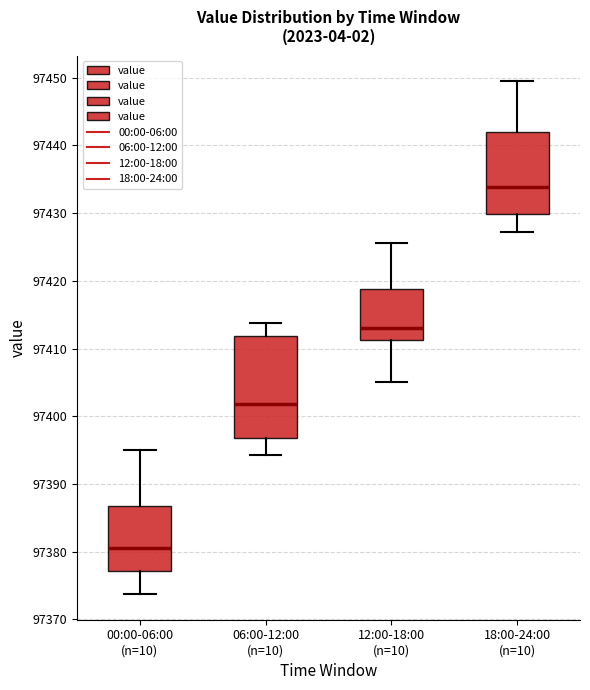

Where is the lower edge of the box for 18:00-24:00 (n=10) on the y-axis? The values are not printed on the chart, so give them approximately, as read against the axis.

97430